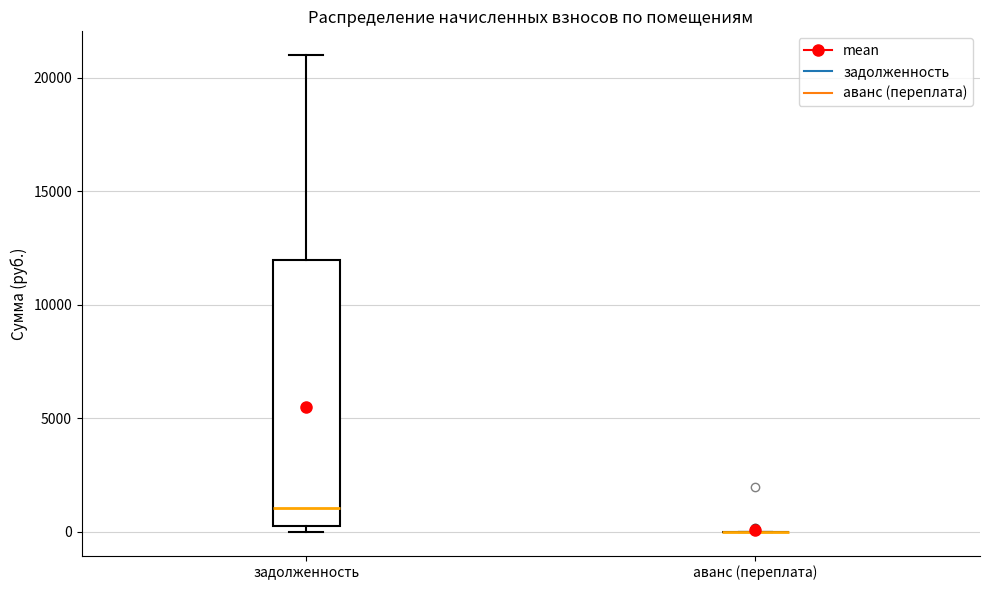

Reading left to right, read every box against the y-axis: the position of its median line, the range the box covers, and the ends of its whiskers. The values are not printed on the chart, so give them approximately, as read against the axis.

задолженность: median 1000, box 0 to 12000, whiskers 0 (just below the box's lower edge) to 21000
аванс (переплата): box collapsed to a line at 0, whiskers 0 to 0